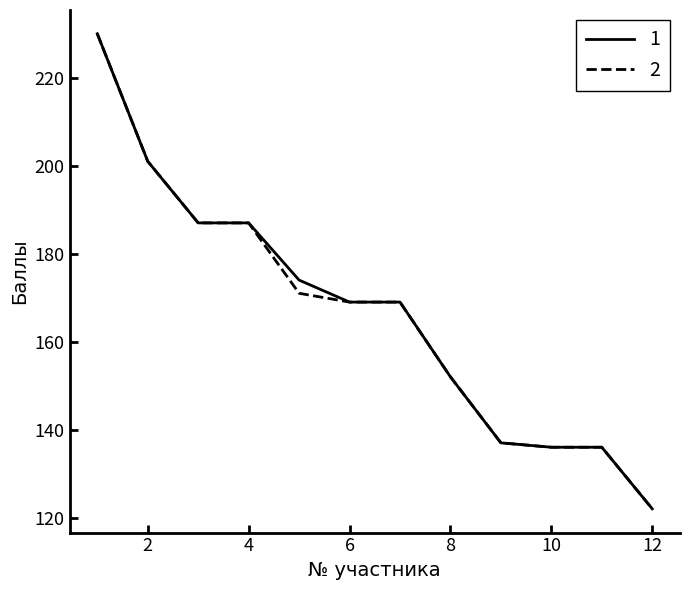

What is the highest value of the 2 series?

230